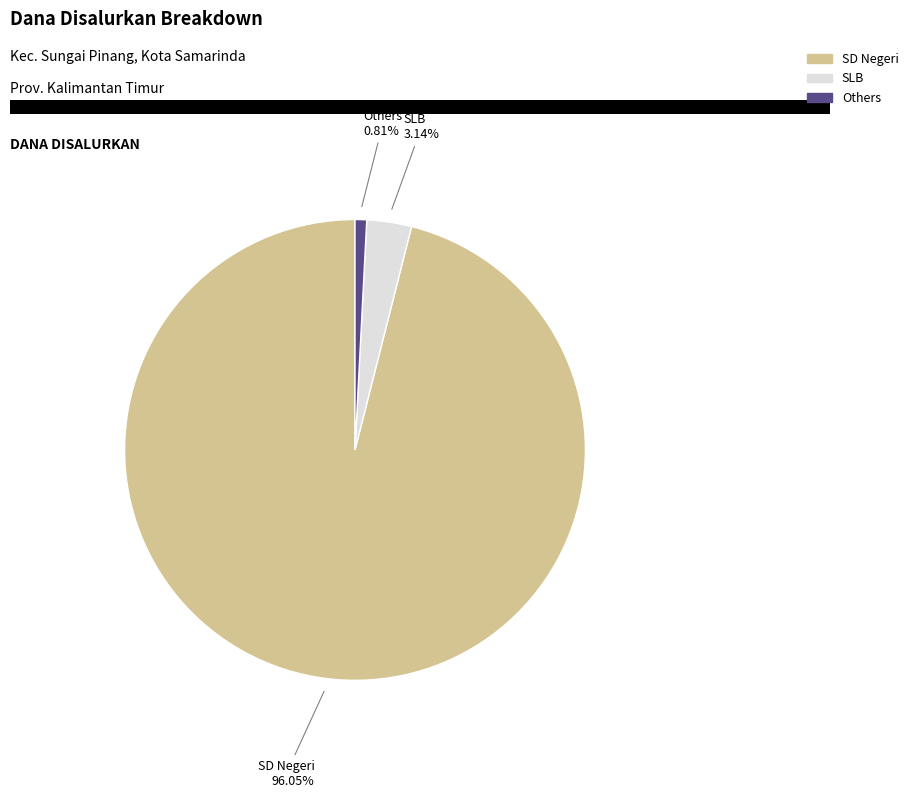

Rank the categories by value from lowest to highest.

Others, SLB, SD Negeri